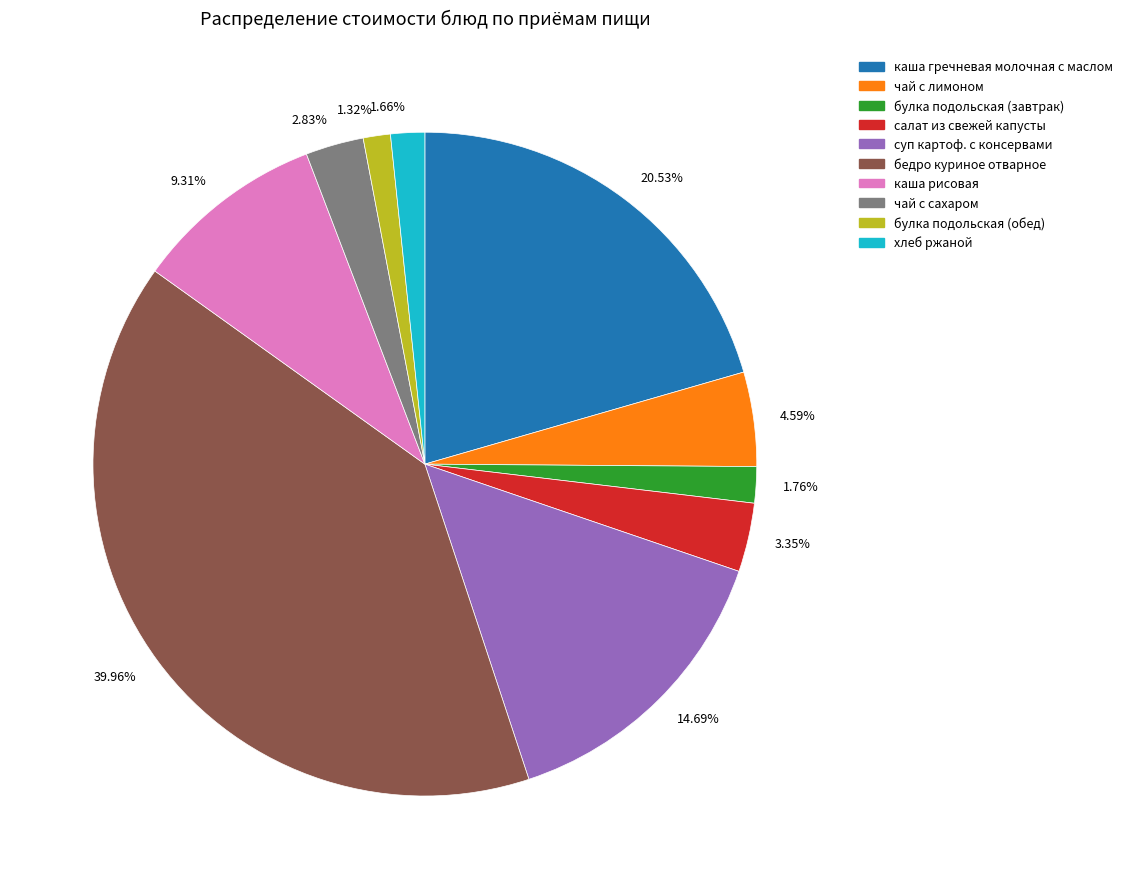

Does 2.83% represent more than half of the total?

No